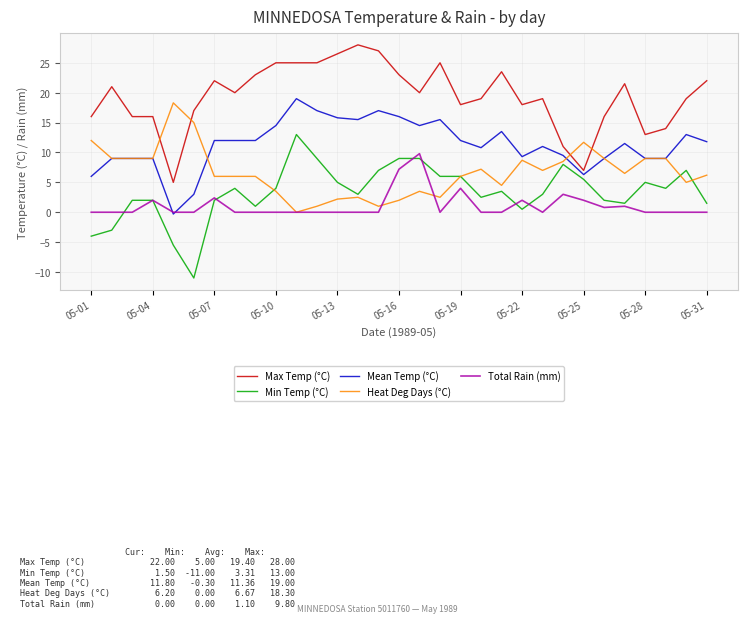

Reading right to left, extract all data points from this chart.

Max Temp (°C): 22.0	19.0	14.0	13.0	21.5	16.0	7.0	11.0	19.0	18.0	23.5	19.0	18.0	25.0	20.0	23.0	27.0	28.0	26.5	25.0	25.0	25.0	23.0	20.0	22.0	17.0	5.0	16.0	16.0	21.0	16.0
Min Temp (°C): 1.5	7.0	4.0	5.0	1.5	2.0	5.5	8.0	3.0	0.5	3.5	2.5	6.0	6.0	9.0	9.0	7.0	3.0	5.0	9.0	13.0	4.0	1.0	4.0	2.0	-11.0	-5.5	2.0	2.0	-3.0	-4.0
Mean Temp (°C): 11.8	13.0	9.0	9.0	11.5	9.0	6.3	9.5	11.0	9.3	13.5	10.8	12.0	15.5	14.5	16.0	17.0	15.5	15.8	17.0	19.0	14.5	12.0	12.0	12.0	3.0	-0.3	9.0	9.0	9.0	6.0
Heat Deg Days (°C): 6.2	5.0	9.0	9.0	6.5	9.0	11.7	8.5	7.0	8.7	4.5	7.2	6.0	2.5	3.5	2.0	1.0	2.5	2.2	1.0	0.0	3.5	6.0	6.0	6.0	15.0	18.3	9.0	9.0	9.0	12.0
Total Rain (mm): 0.0	0.0	0.0	0.0	1.0	0.8	2.0	3.0	0.0	2.0	0.0	0.0	4.0	0.0	9.8	7.2	0.0	0.0	0.0	0.0	0.0	0.0	0.0	0.0	2.4	0.0	0.0	2.0	0.0	0.0	0.0